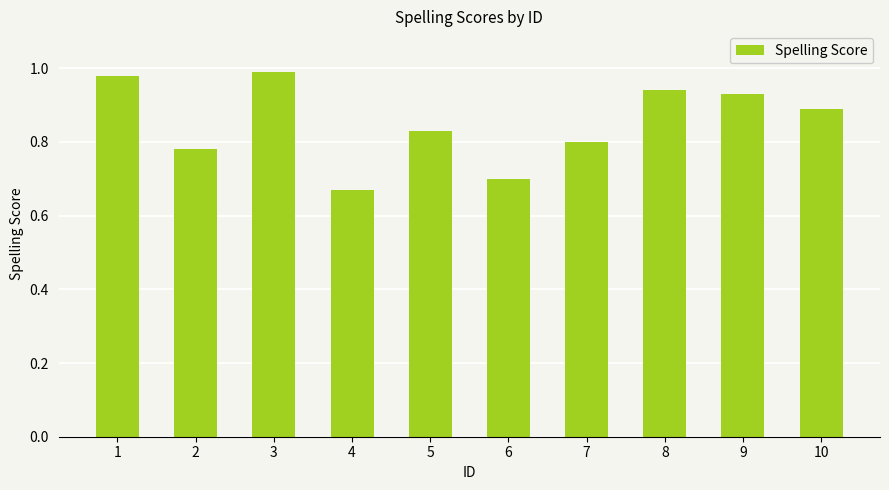

Does the chart contain stacked bars?

No